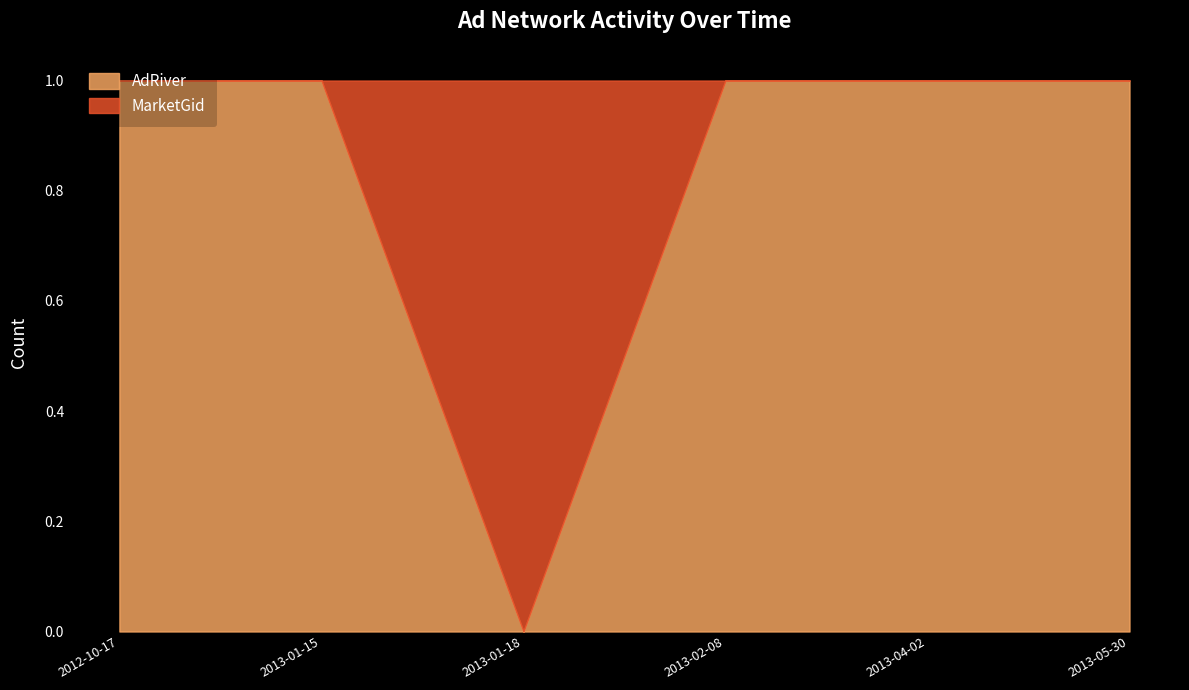

Count the number of data series in this chart.

1